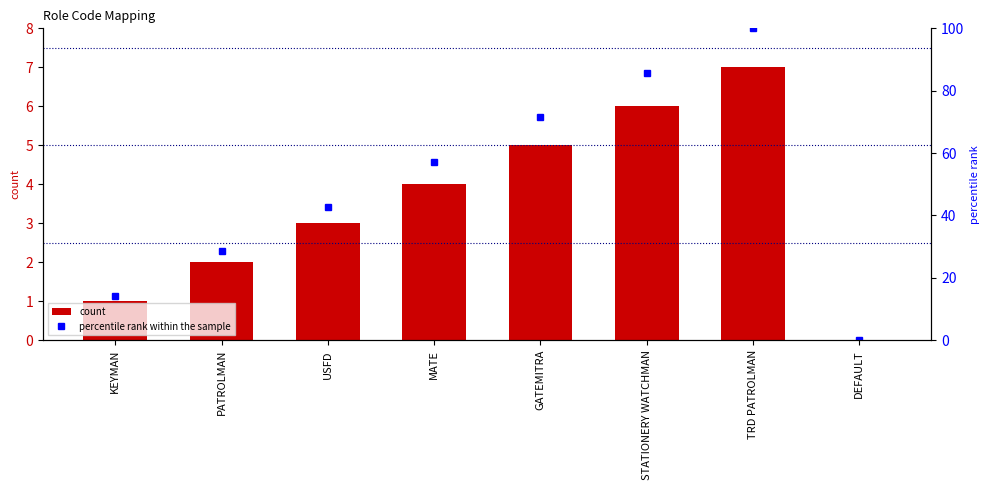

Rank the series by their maximum value, from highest to lowest.

percentile rank within the sample, count